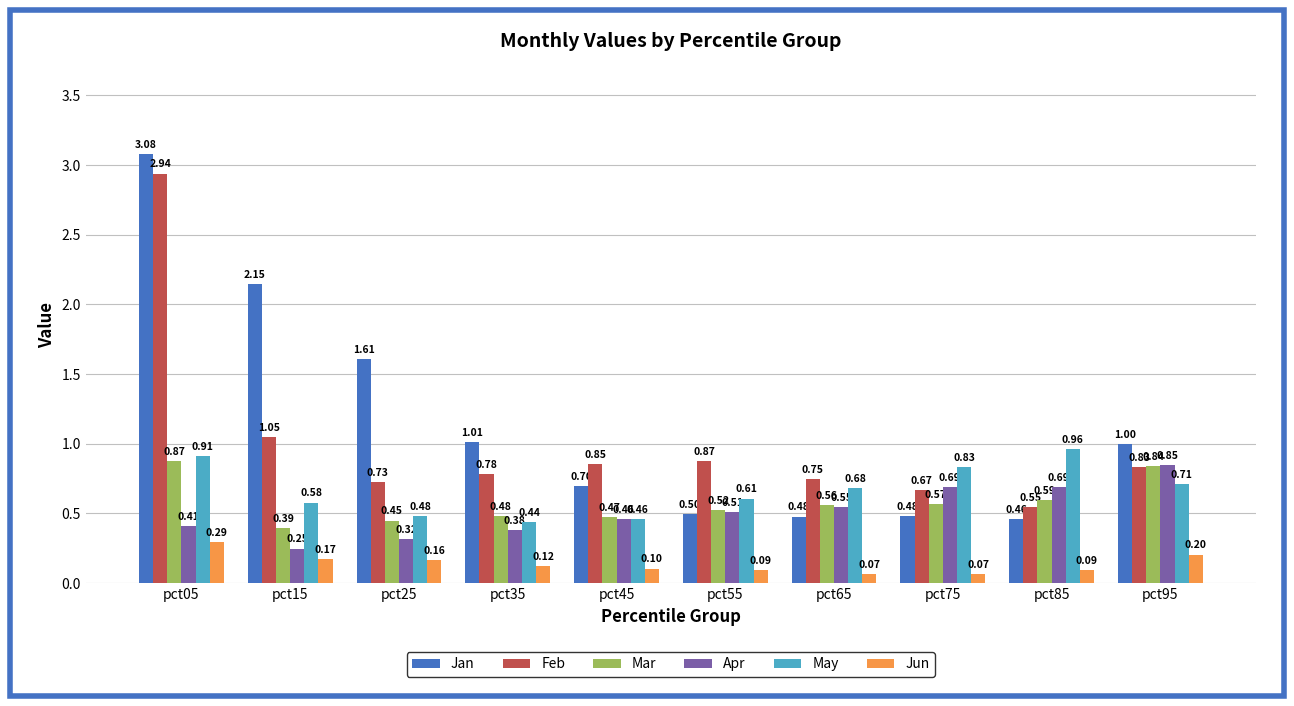

Does the chart contain any negative values?

No